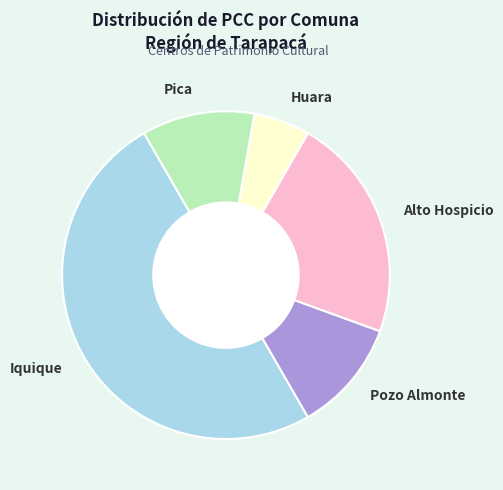

Combined, do Iquique and Huara account for over 50%?

Yes